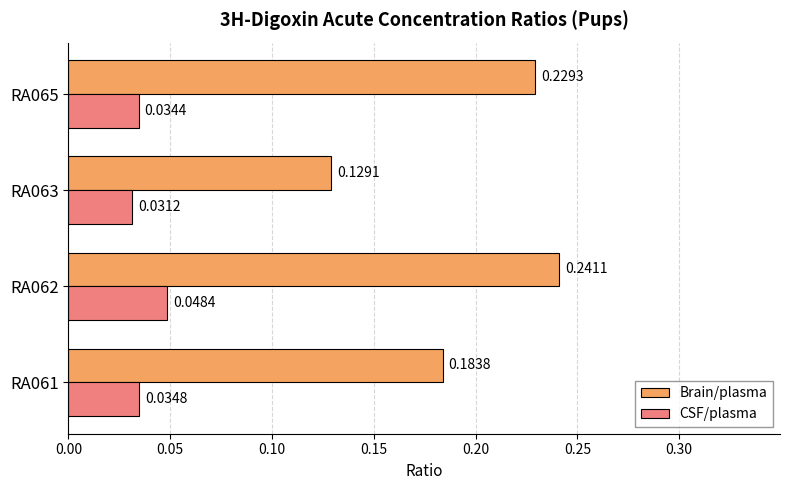

Between RA061 and RA062, which series saw the biggest shift?

Brain/plasma